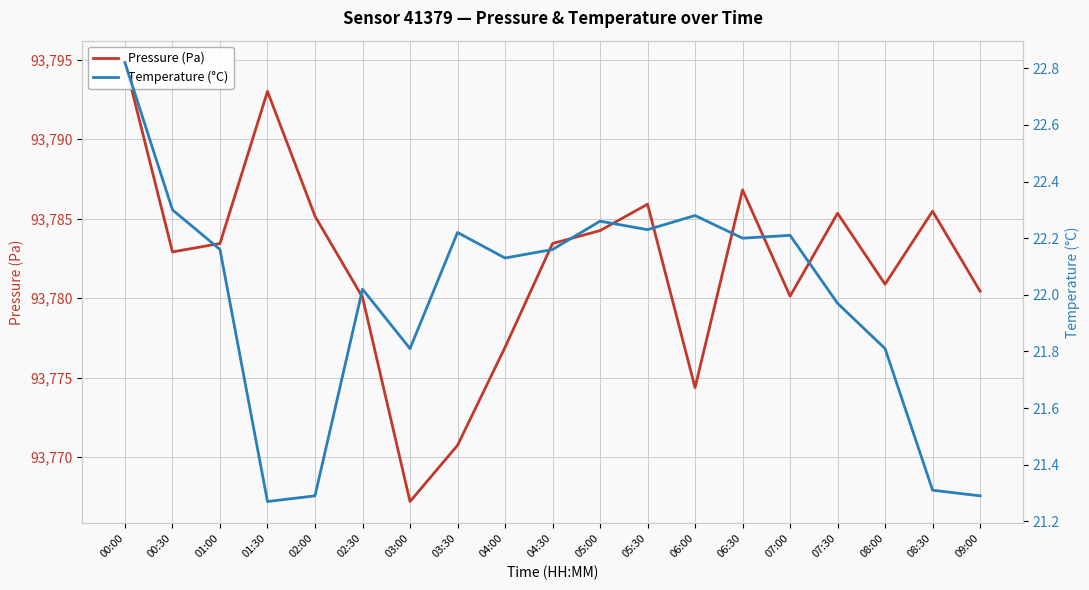

Where is the first local minimum for Pressure (Pa)?

00:30